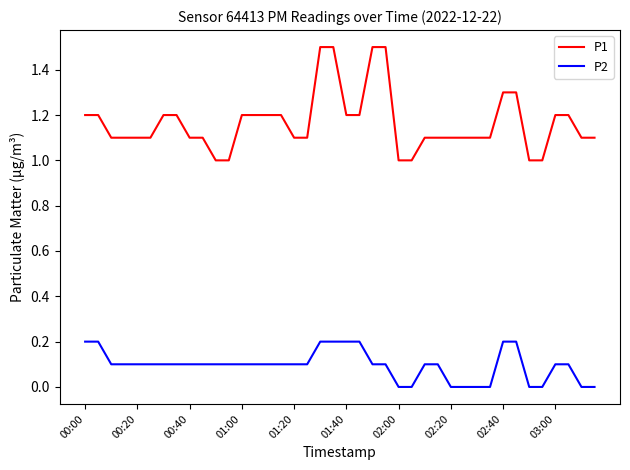

Which series has the widest spread of values?

P1